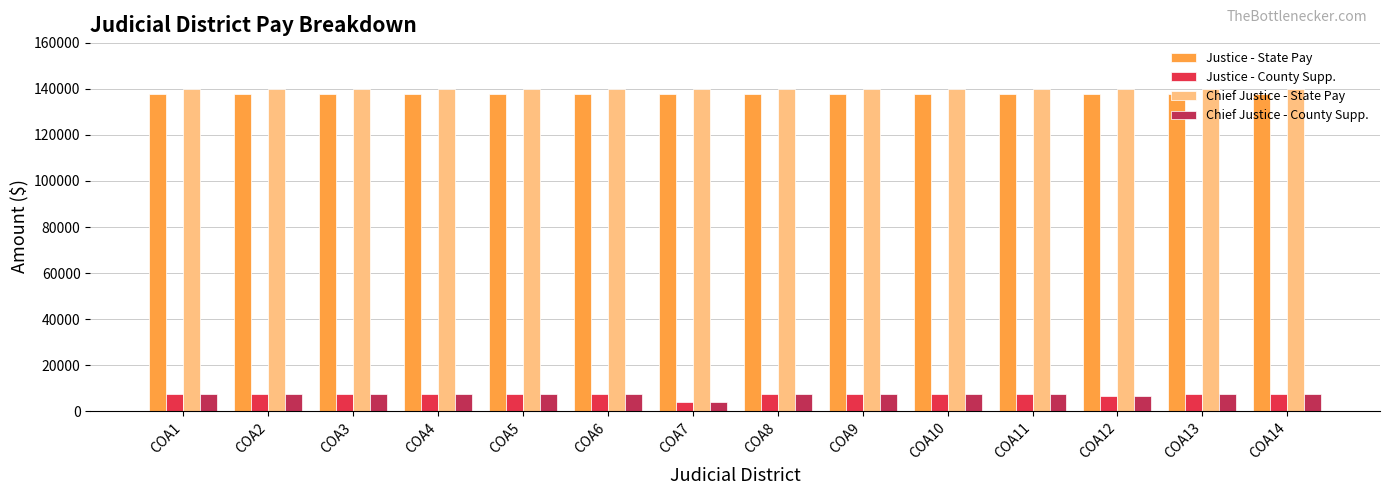

What is the value of the Justice - State Pay bar at the 3rd from the left?

137500.0